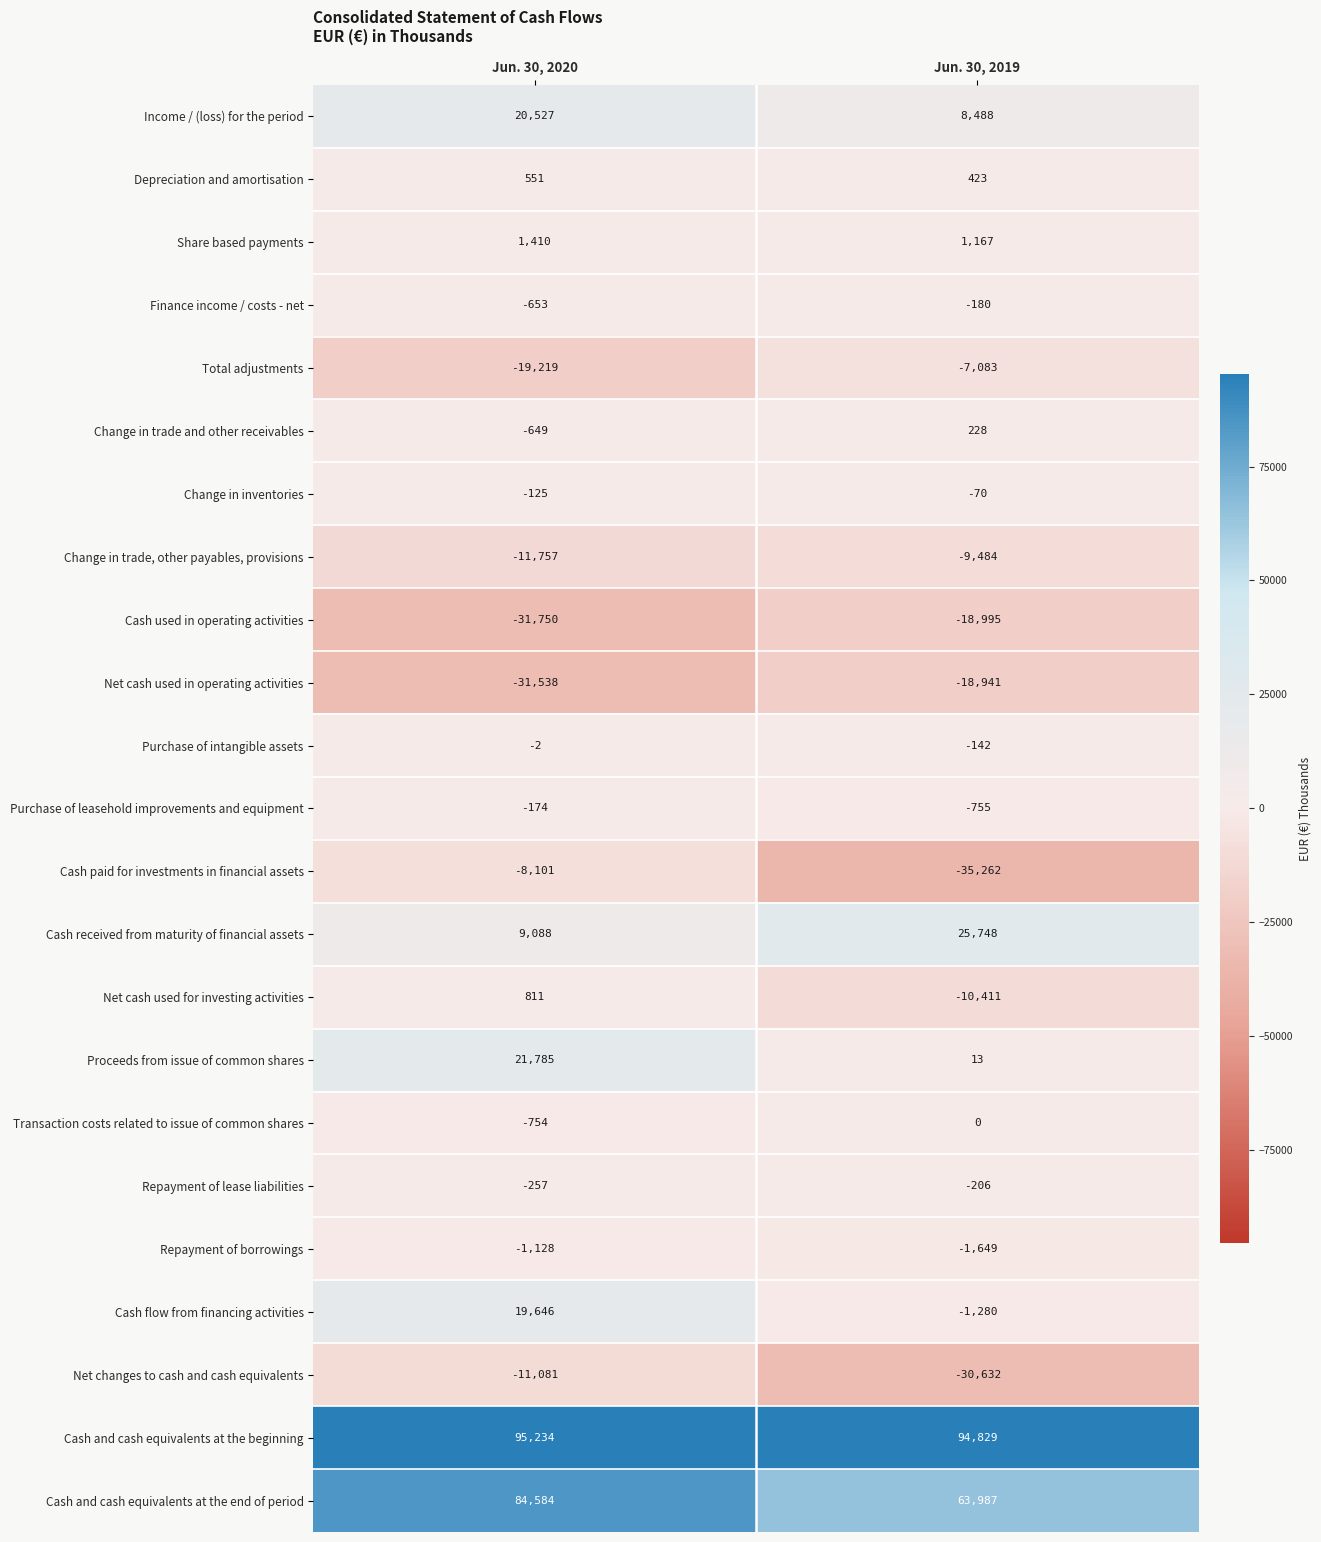

Which series has the widest spread of values?

Cash paid for investments in financial assets